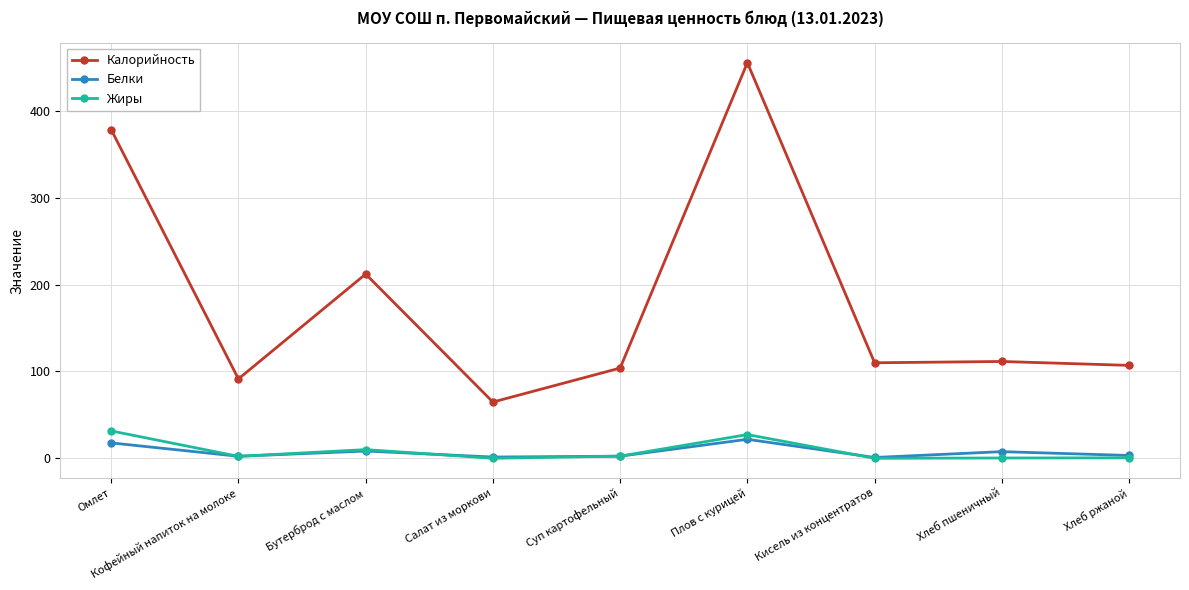

What is the label of the 5th point from the left?

Суп картофельный